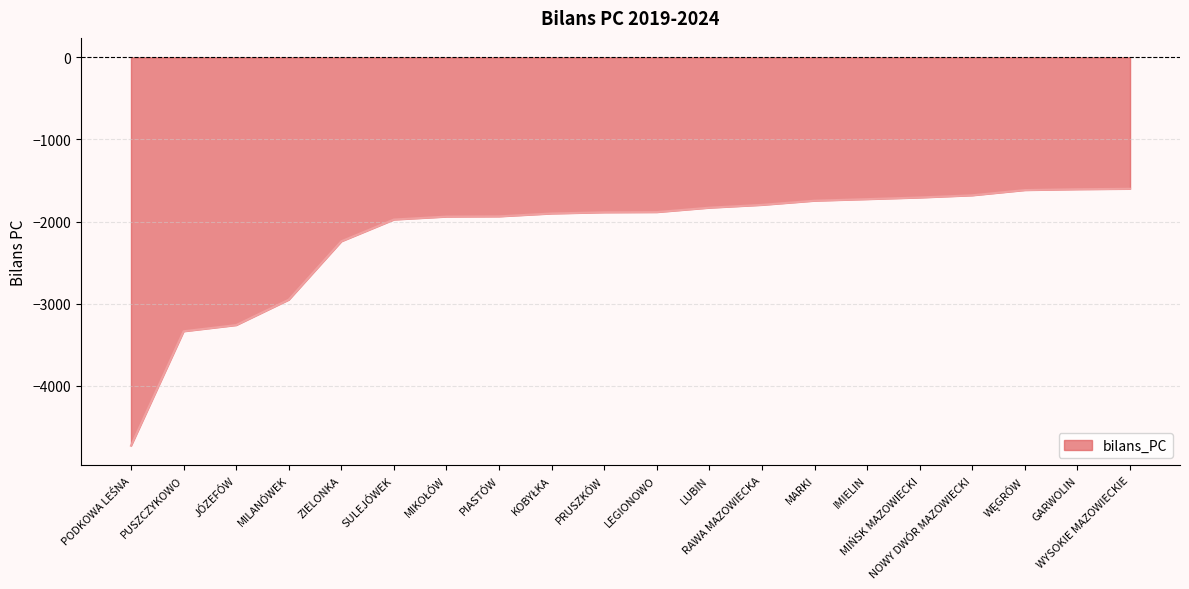

At which label does the data first exceed -1883?

LUBIN